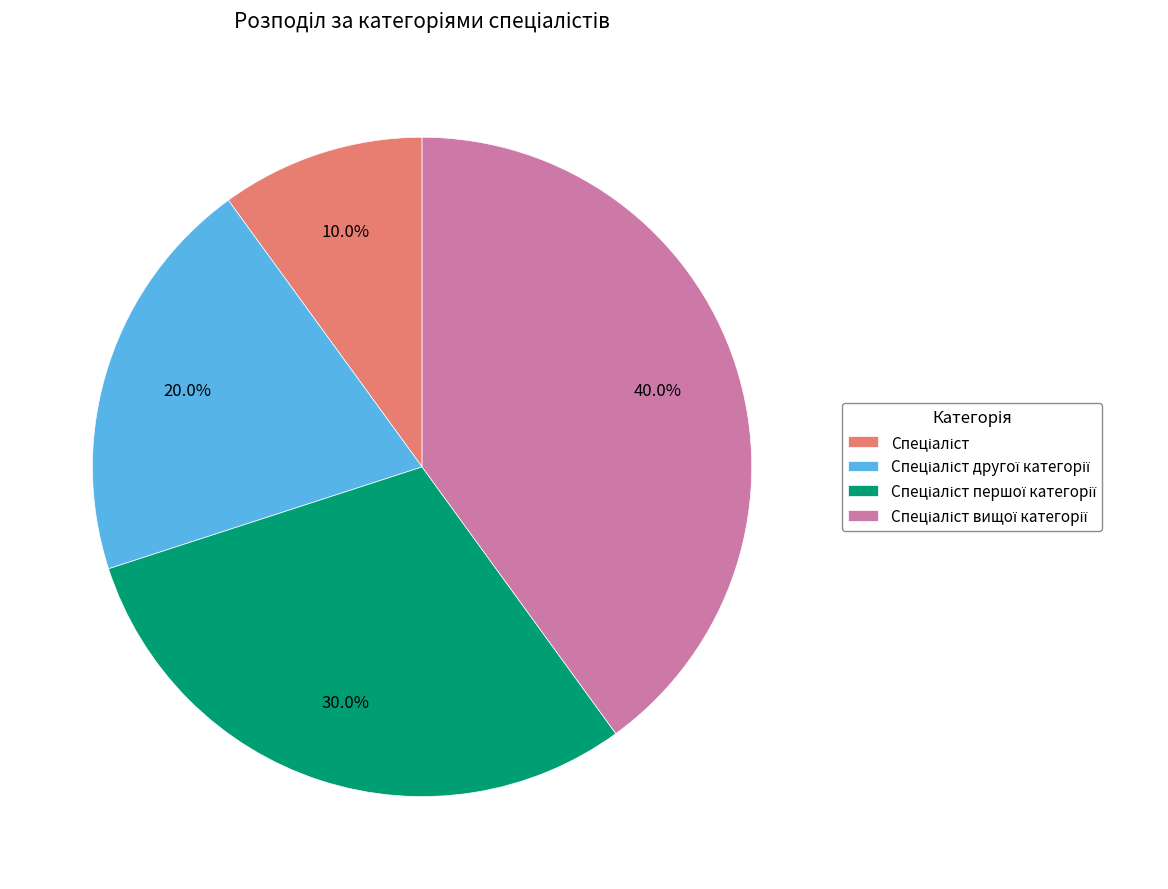

Is there a majority slice in this chart?

No